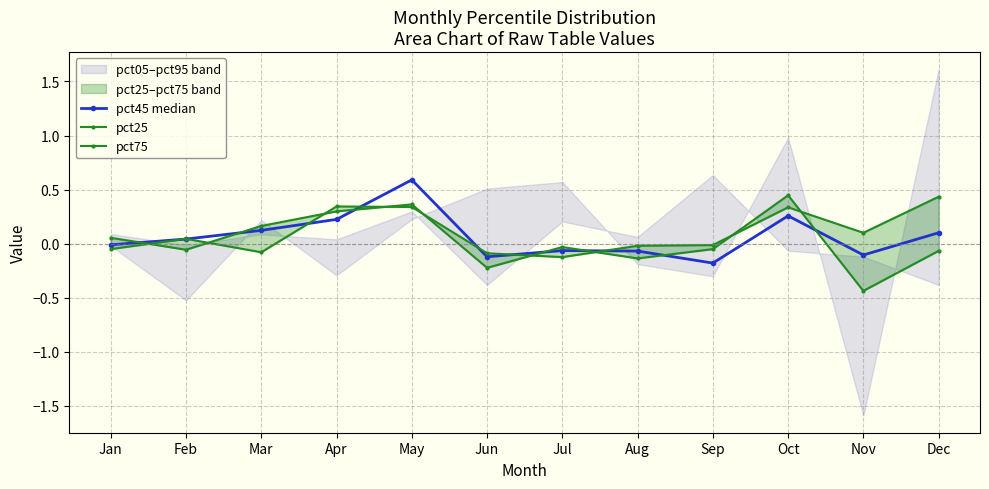

Rank the series by their maximum value, from lowest to highest.

pct25, pct75, pct45 median